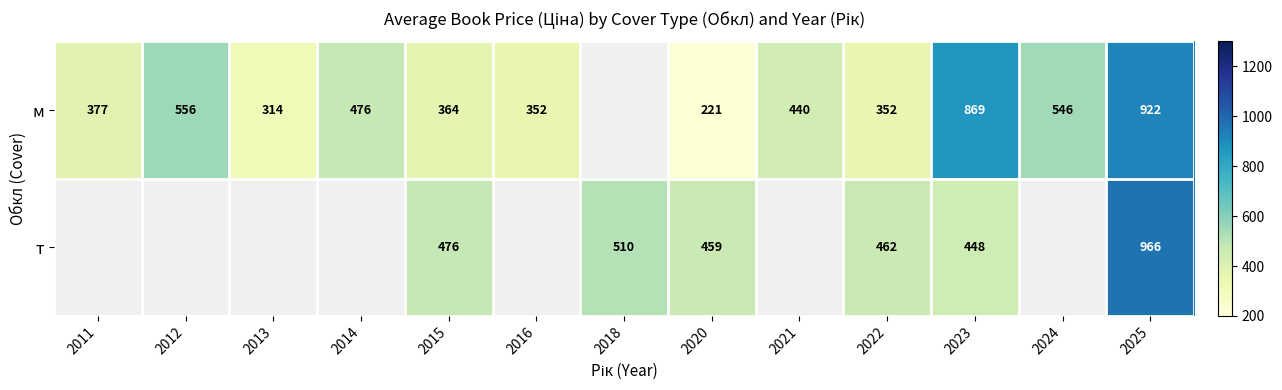

At 2020, list the series in order from smallest to largest.

м, т